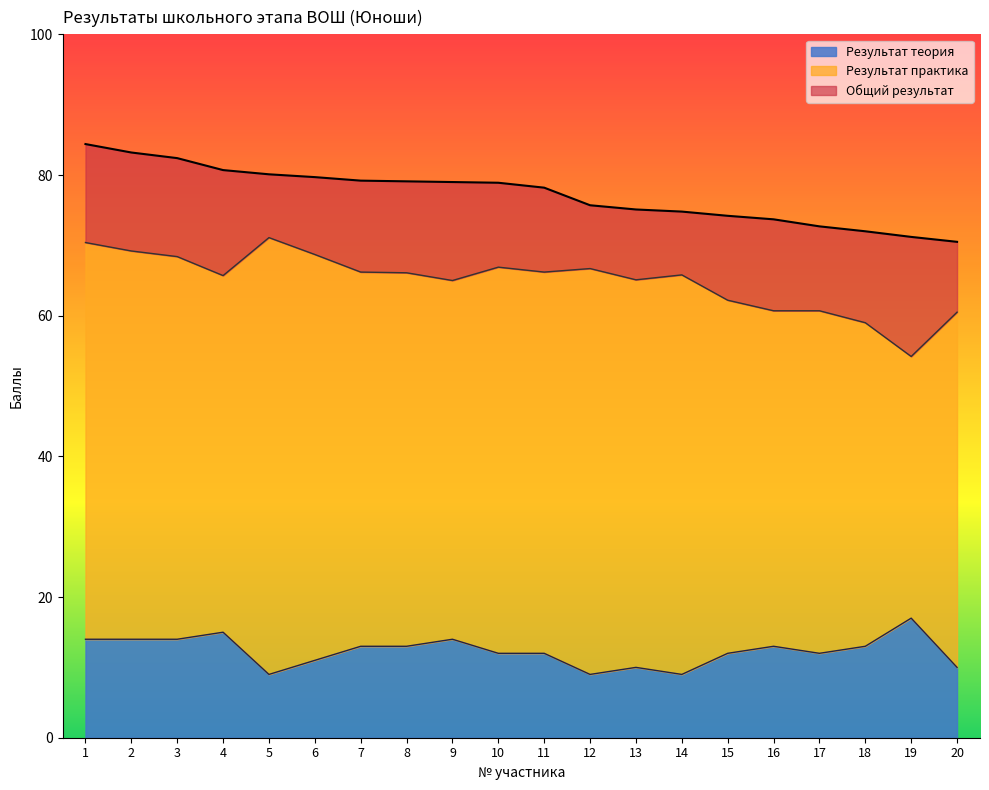

True or false: Общий результат and Результат теория intersect in this chart.

False